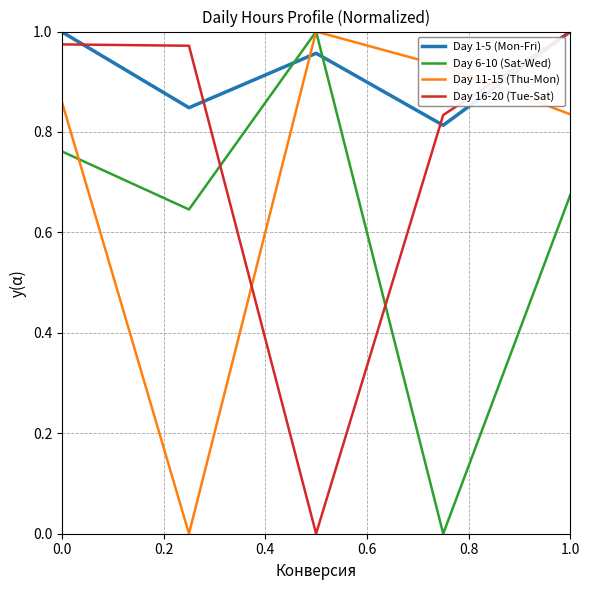

Count the number of categories in the chart.

5